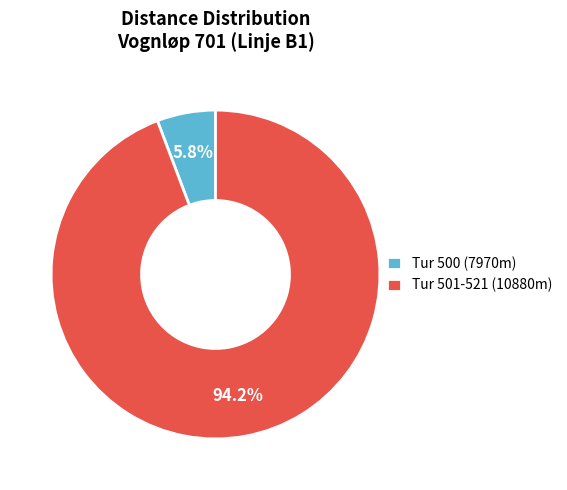

Which slice represents more than half of the pie?

Tur 501-521 (10880m)